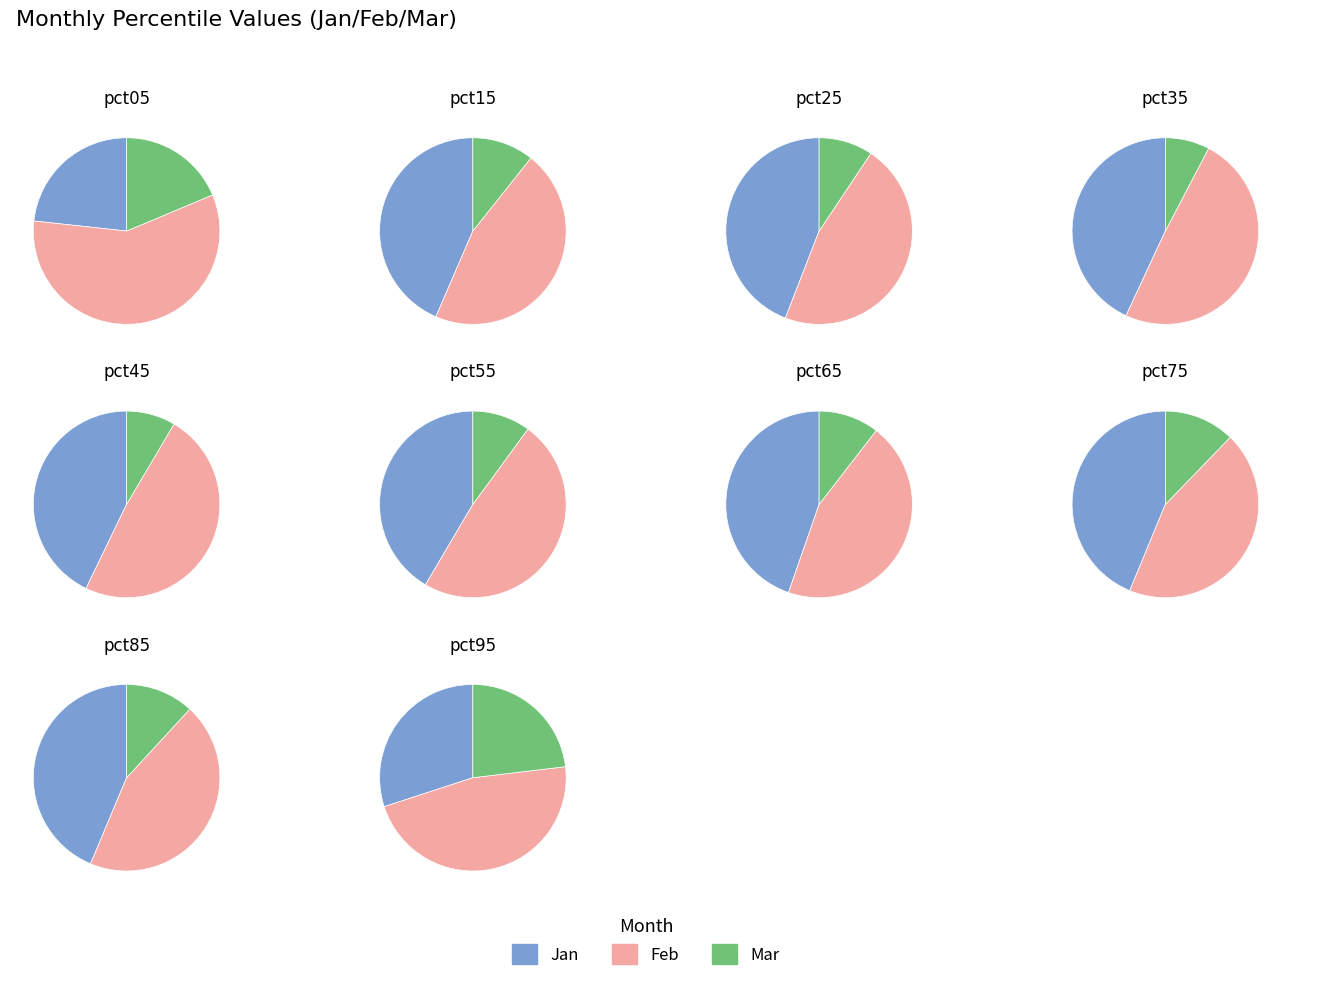

To the nearest percent, what is the combined percentage of pct95 and pct65?

18%